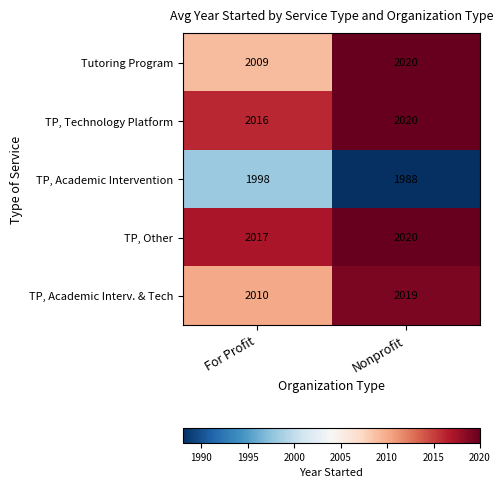

At which label is TP, Academic Interv. & Tech closest to 2014?

For Profit